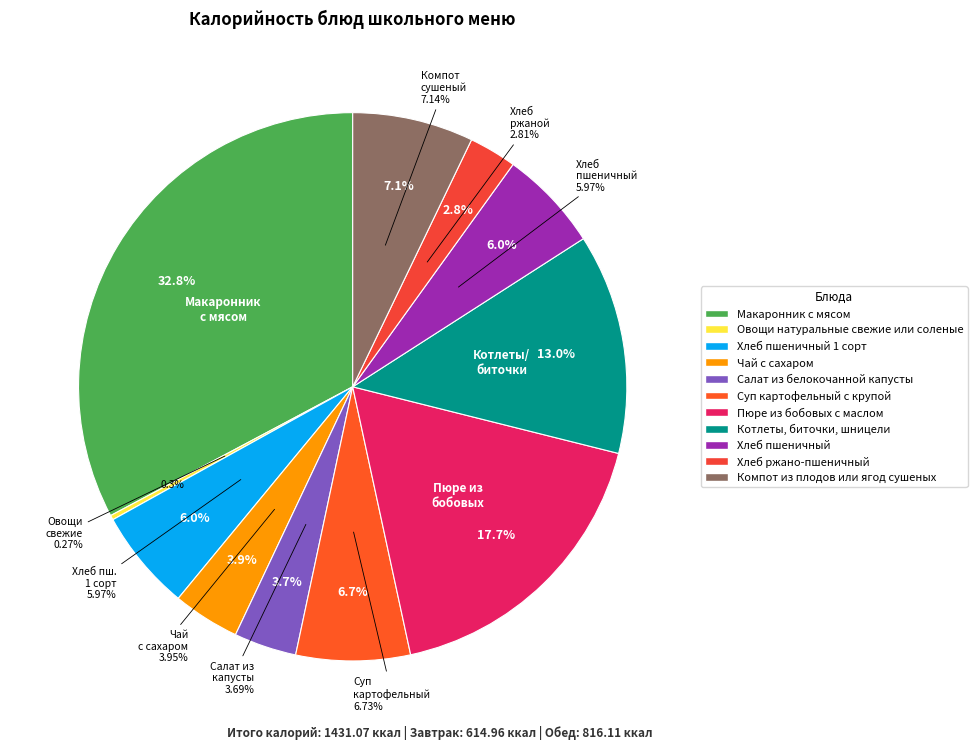

Which category has the smallest portion of the pie?

Овощи натуральные свежие или соленые